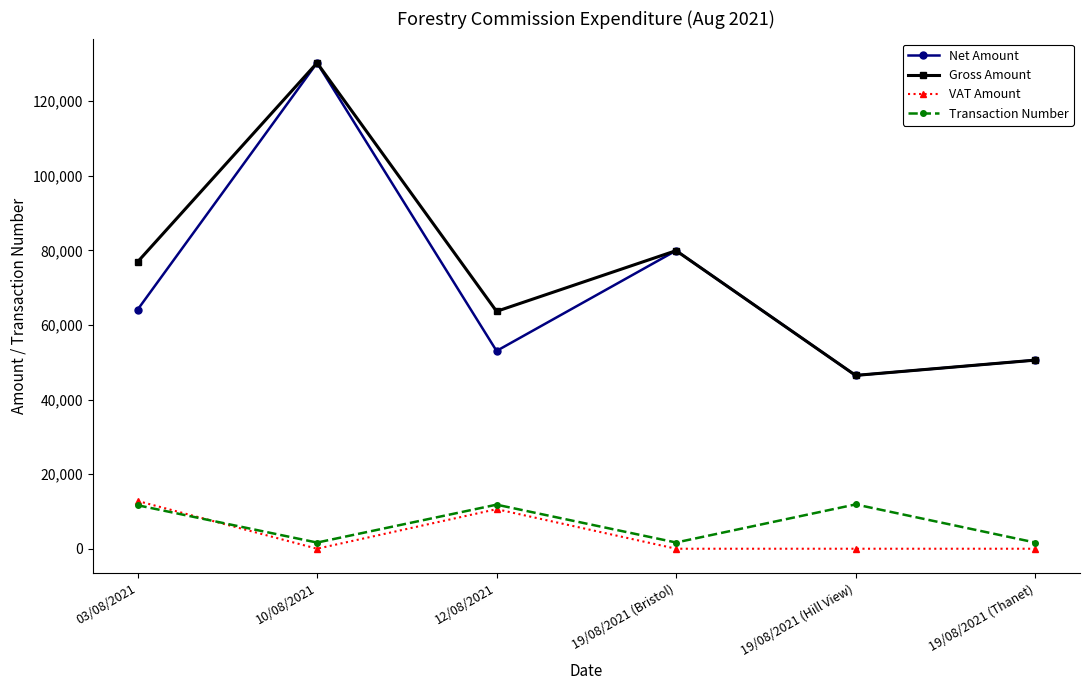

What is the lowest value of the Transaction Number series?

1653.0